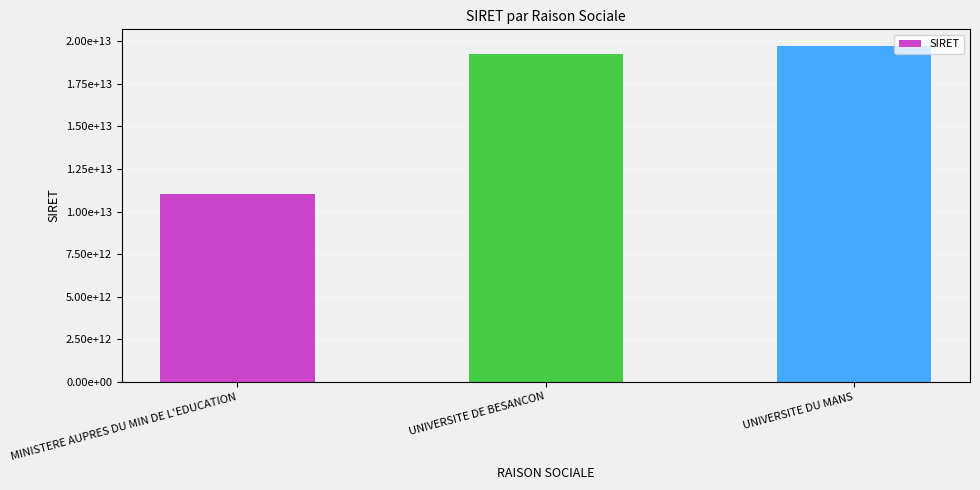

List the labels in order of value, smallest first.

MINISTERE AUPRES DU MIN DE L'EDUCATION, UNIVERSITE DE BESANCON, UNIVERSITE DU MANS